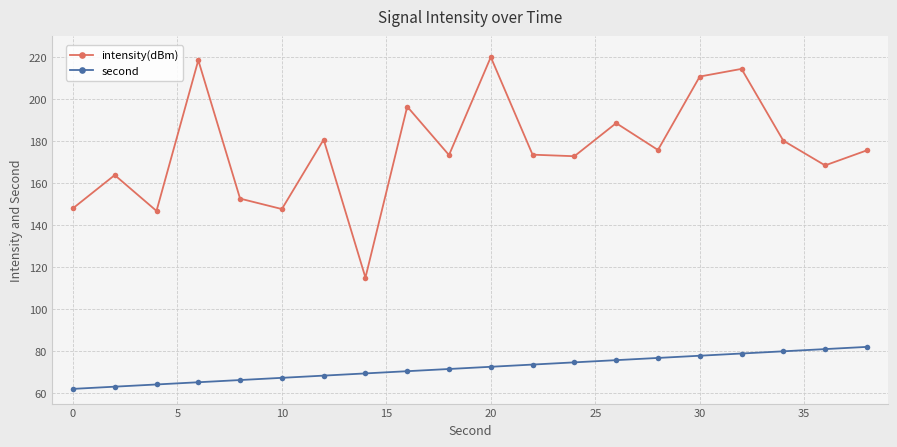

True or false: intensity(dBm) and second intersect in this chart.

False